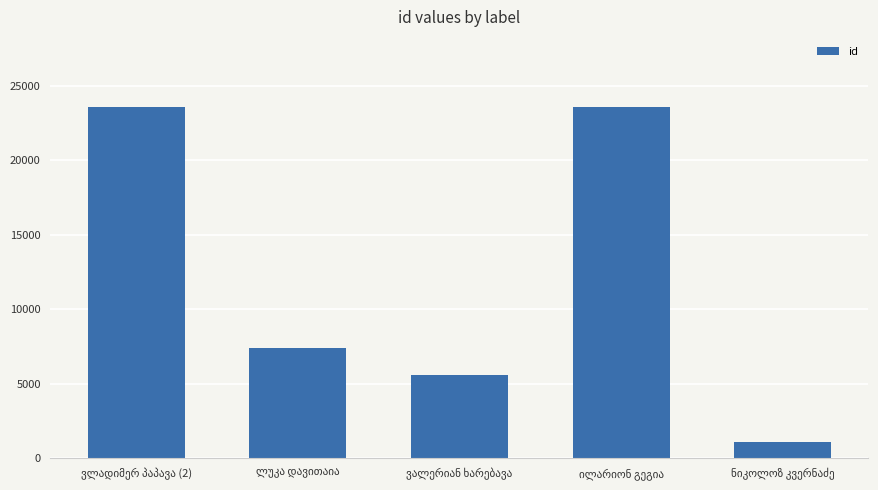

What is the value of the 5th bar from the left?

1098